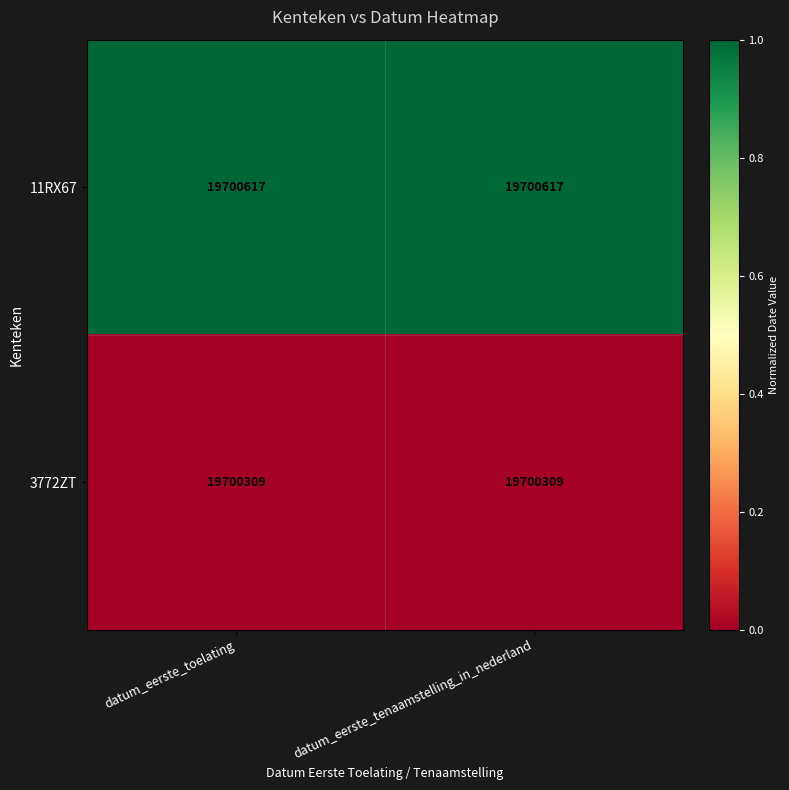

What is the total value across all series at datum_eerste_toelating?

39400926